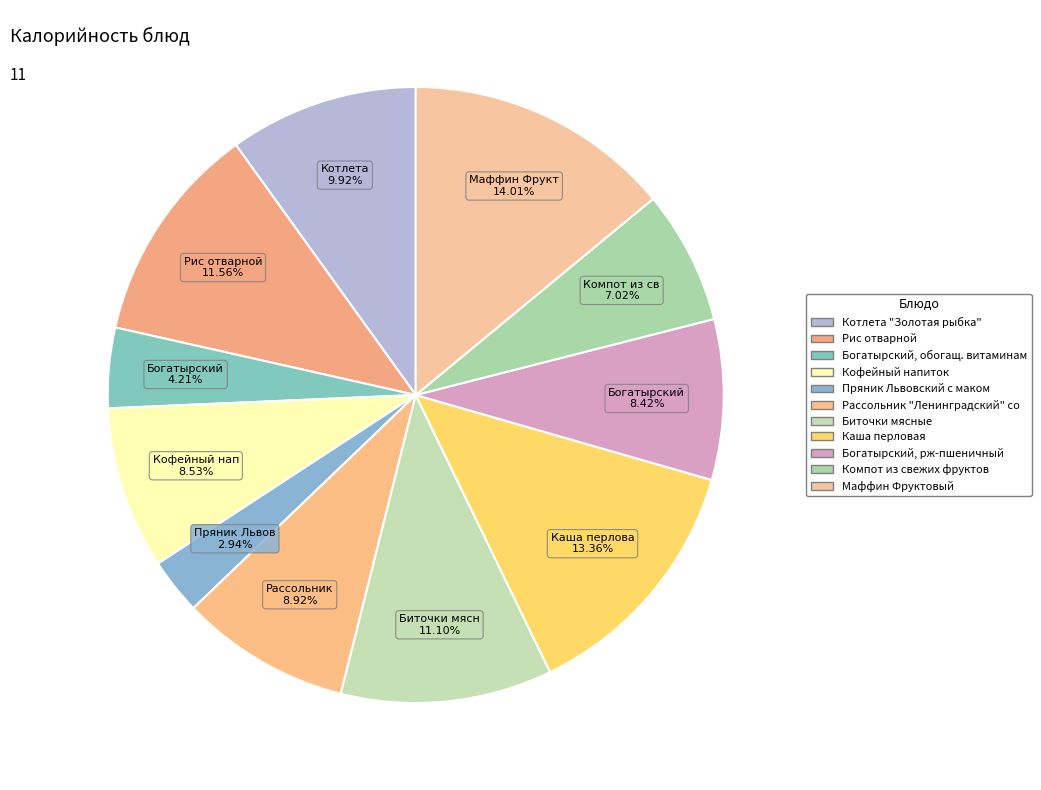

To the nearest percent, what is the difference between the largest and smallest slice percentages?

11%